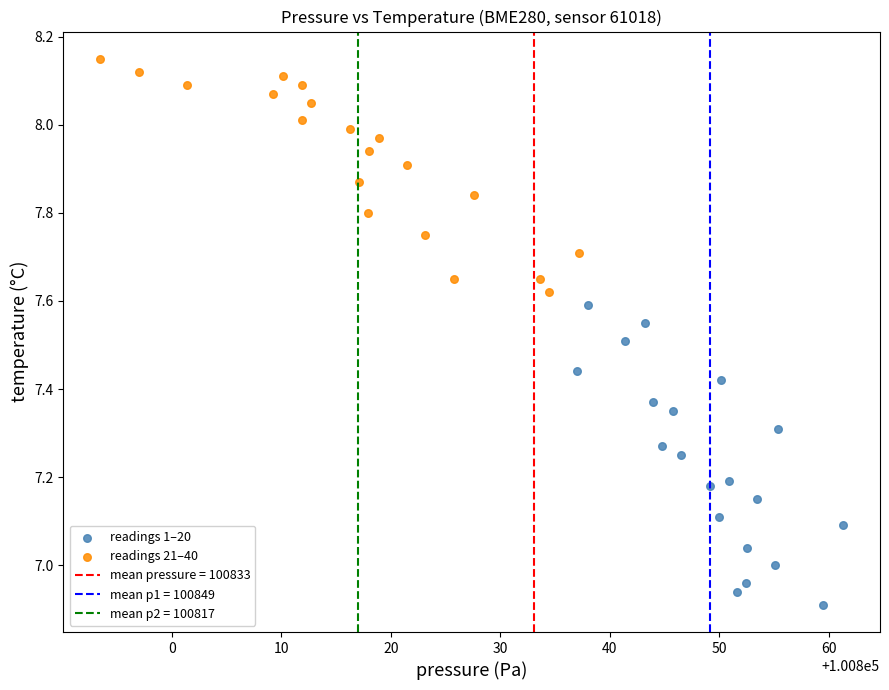

Which series contains the highest Y value?

readings 21–40